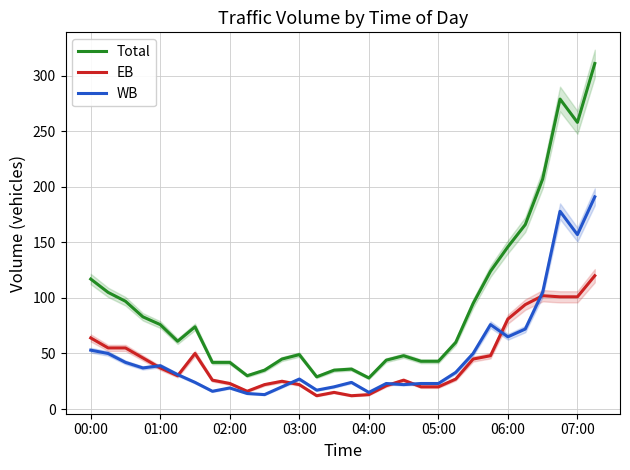

The value of WB at 13 is 17. True or false?

True